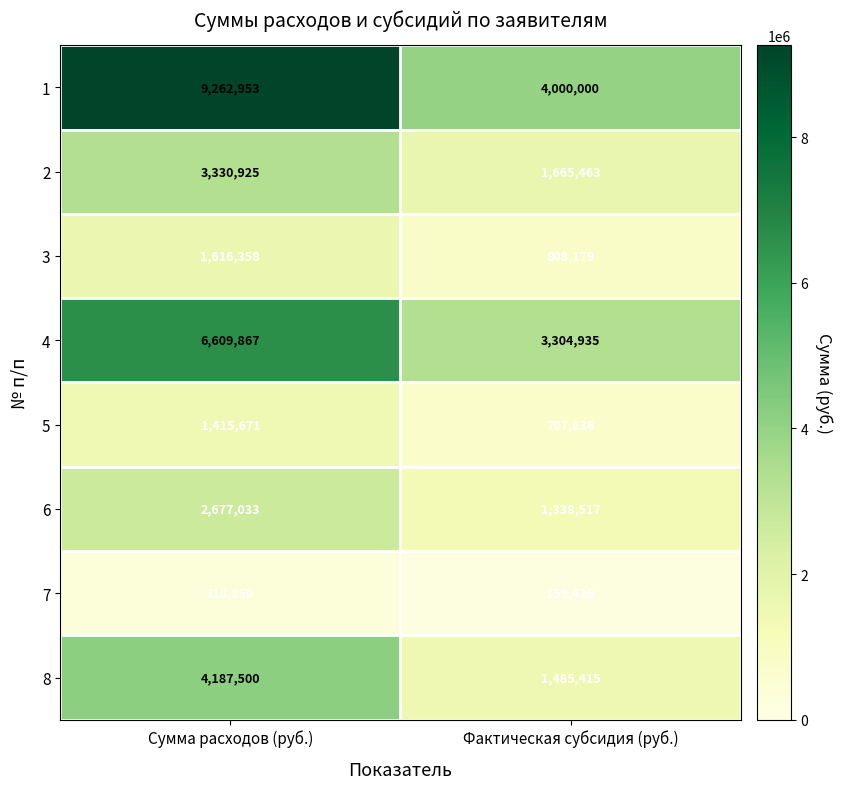

List the labels in order of 1 value, largest first.

Сумма расходов (руб.), Фактическая субсидия (руб.)